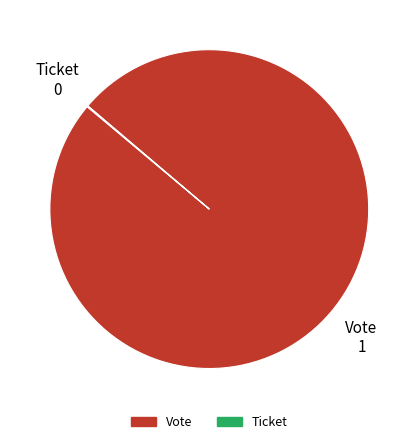

Which category accounts for the majority?

Vote